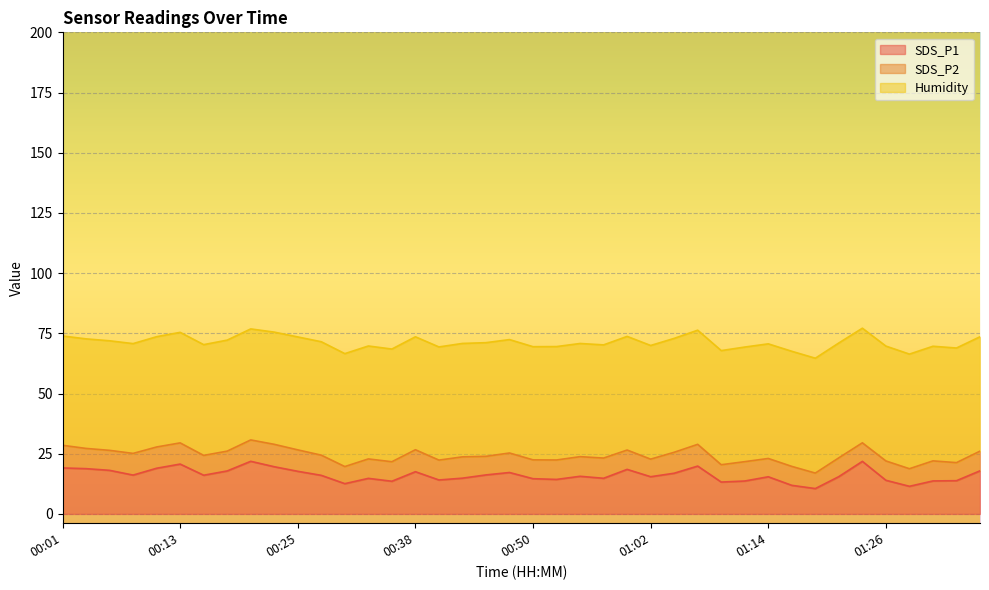

What is the lowest value of the SDS_P1 series?

10.5